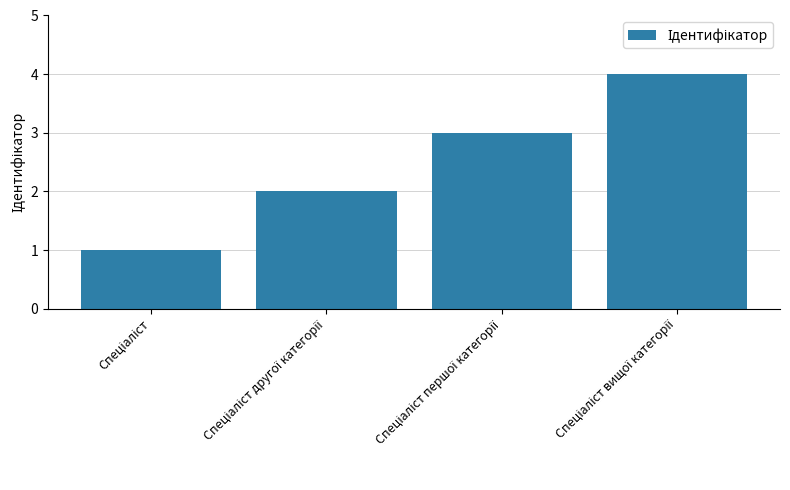

What is the sum of all values?

10